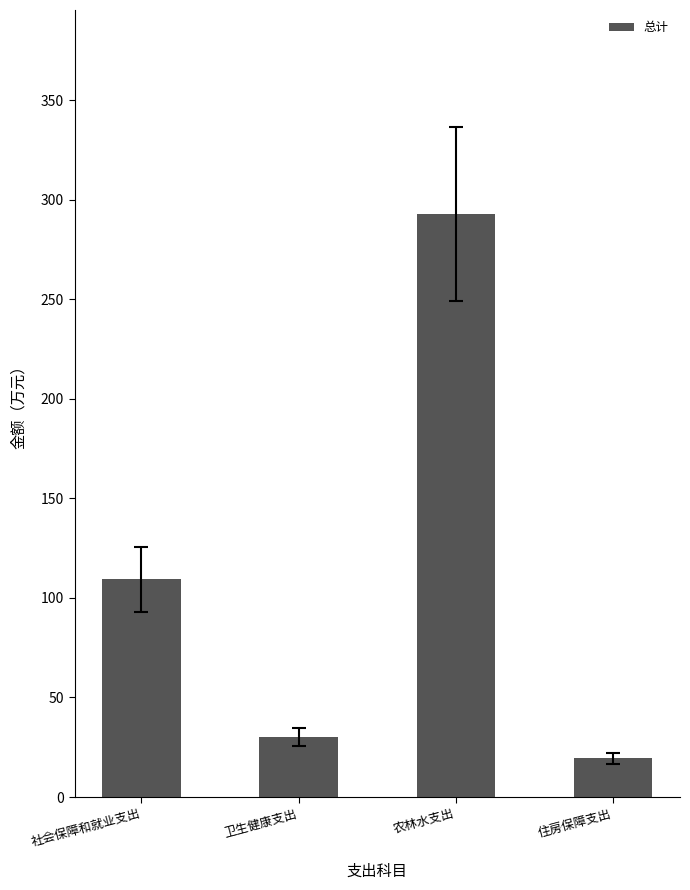

At which category does the chart reach its peak across all series?

农林水支出